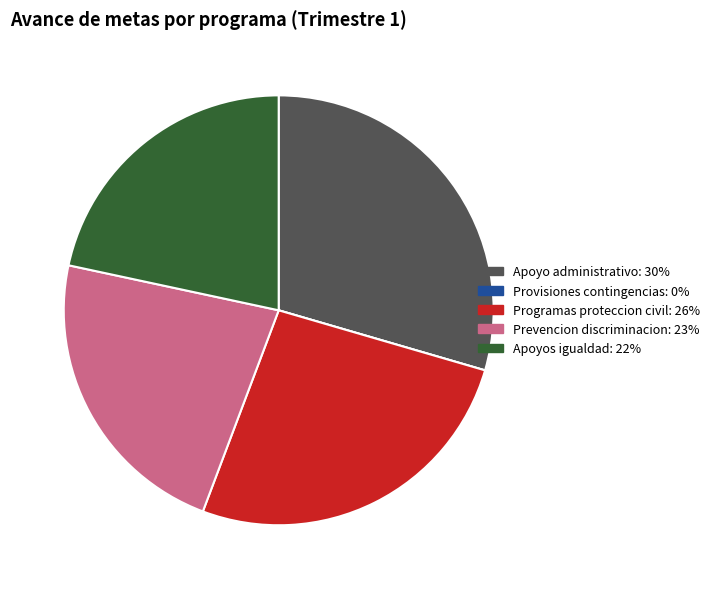

Does any single category account for the majority?

No